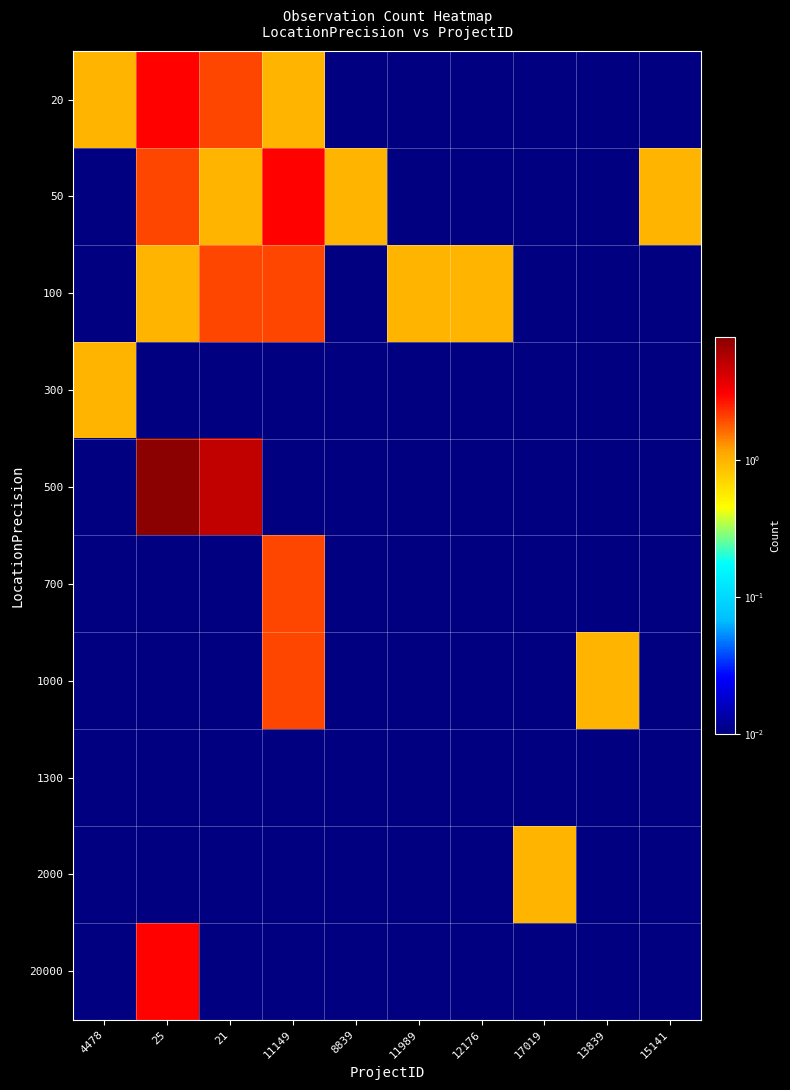

How many distinct data groups are displayed?

10